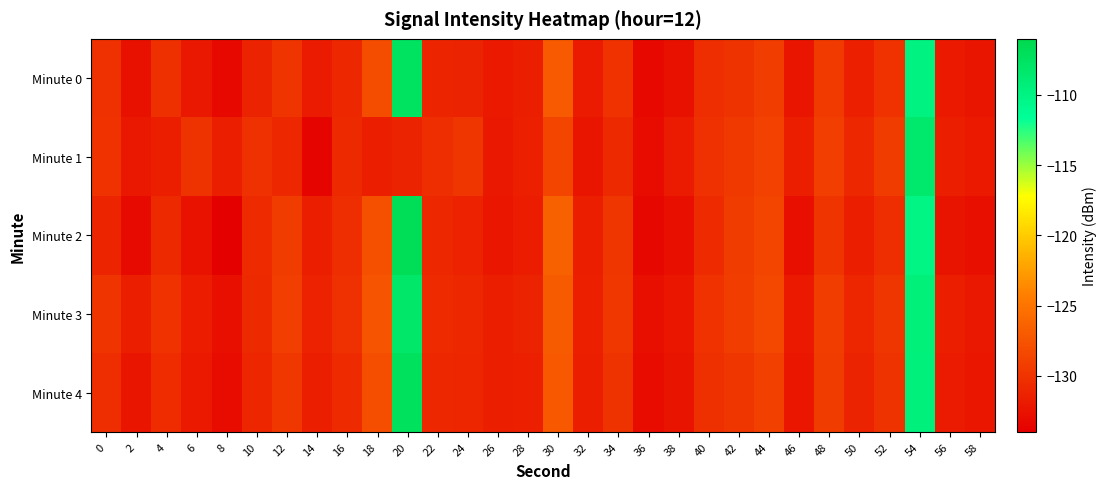

What is the minimum value shown in the chart?

-134.1